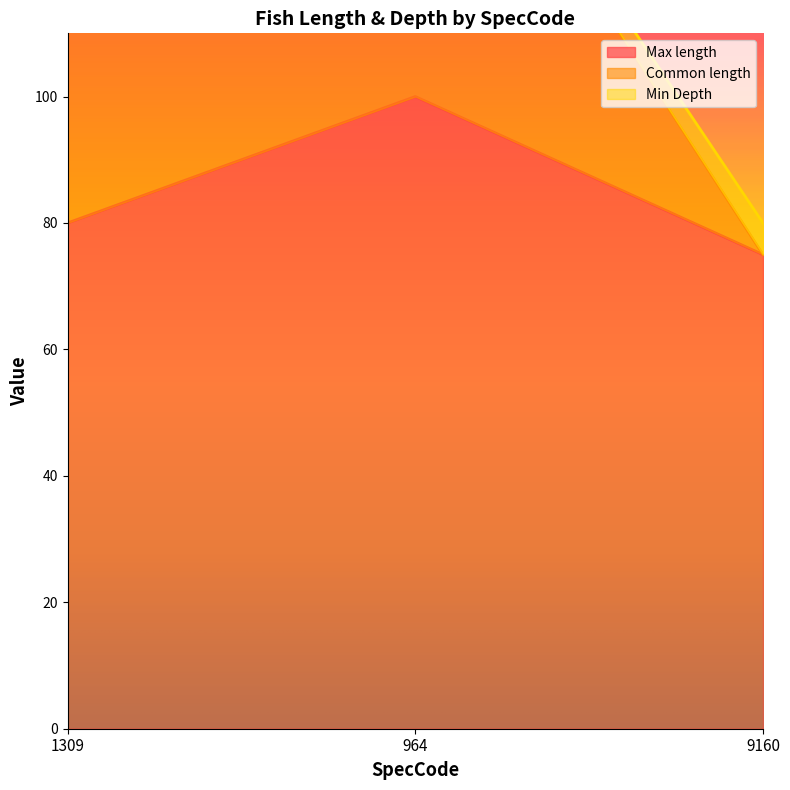

True or false: Max length has a value of 17 at 9160.

False